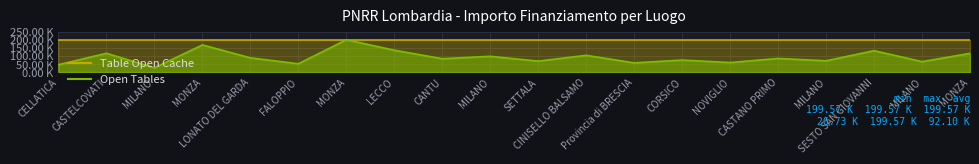

What is the smallest value displayed?

26730.0